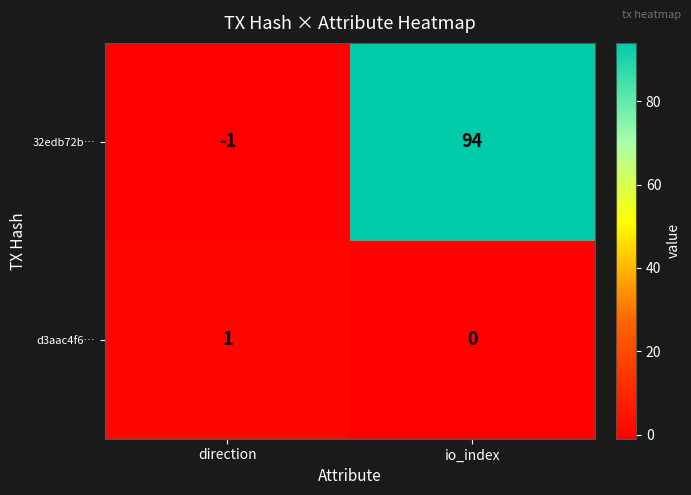

What is the sum of the 32edb72b… values at direction and io_index?

93